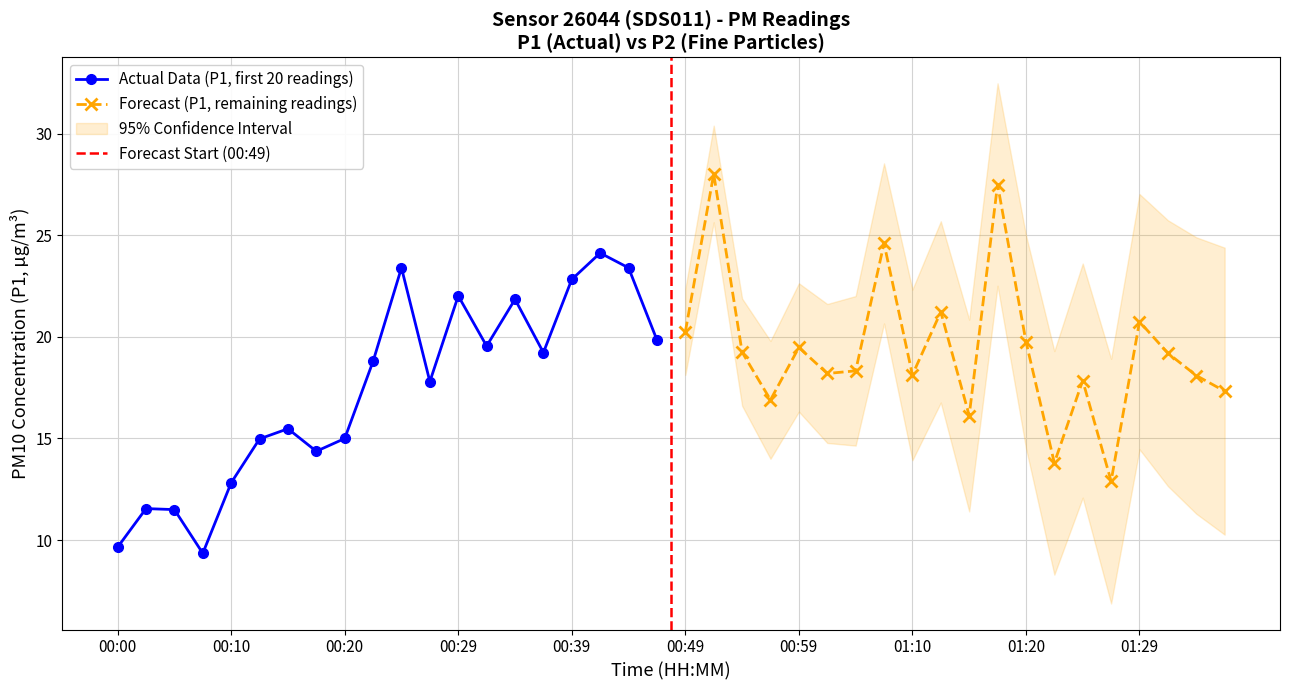

What is the maximum value for Actual Data (P1, first 20 readings)?

24.1